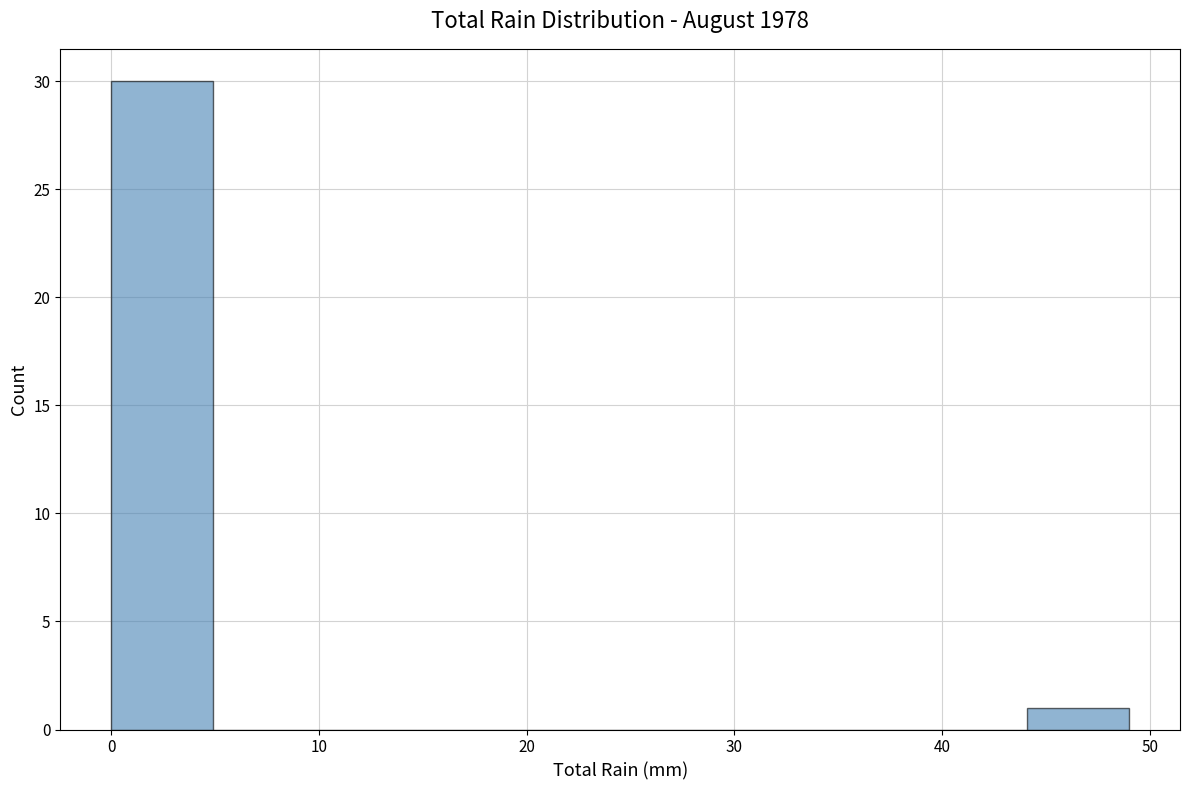

Over which range of the x-axis is the bar tallest?

0.0 to 4.9